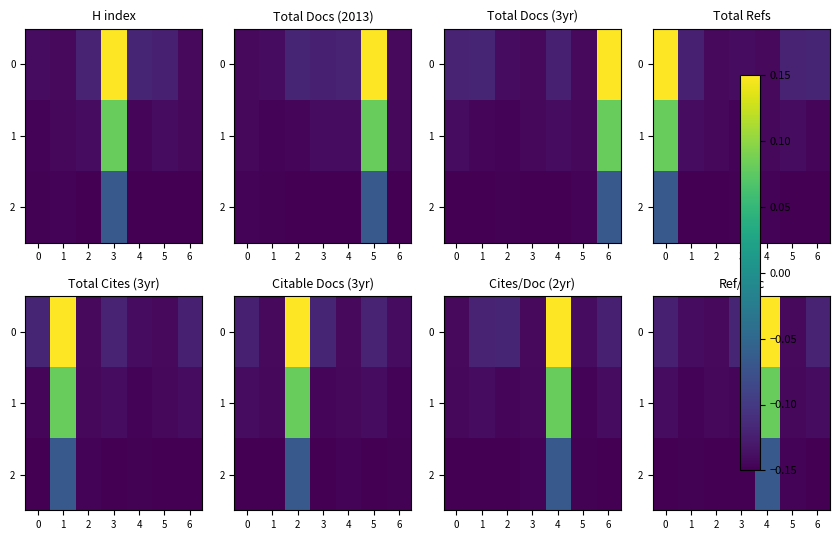

List the series in order of their overall mean, lowest first.

2, 1, 0